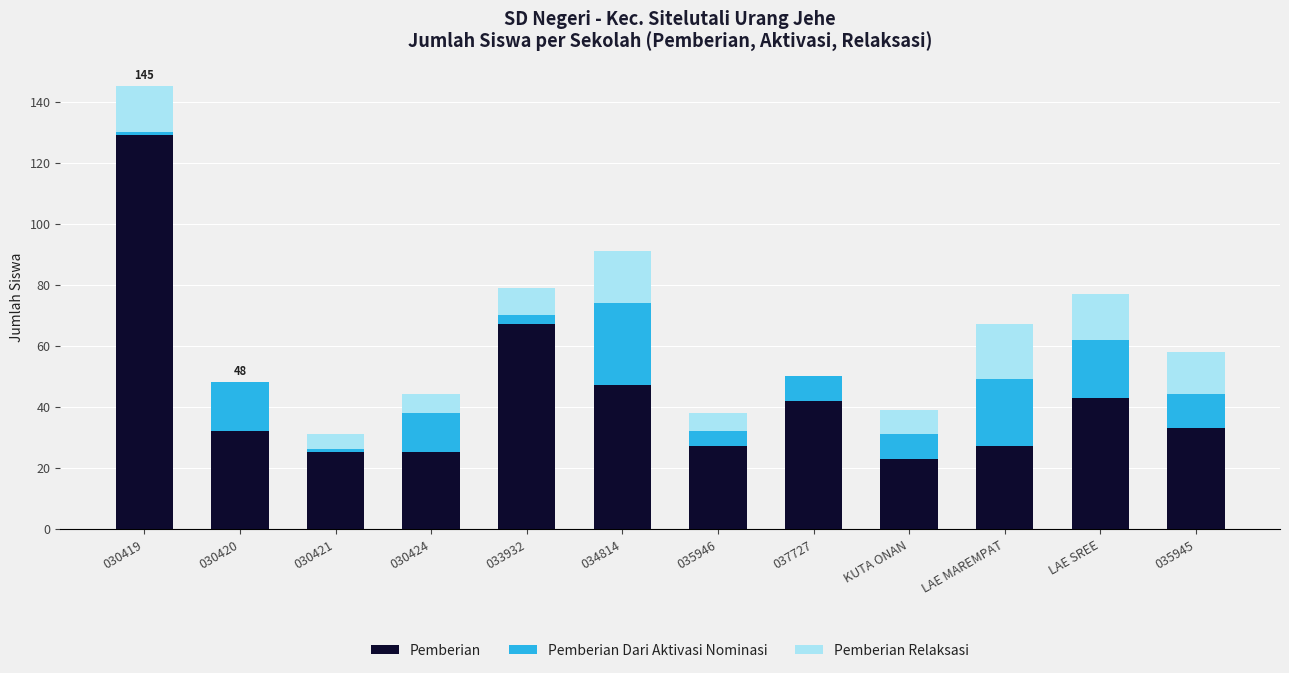

At which category is the sum across all series the highest?

030419